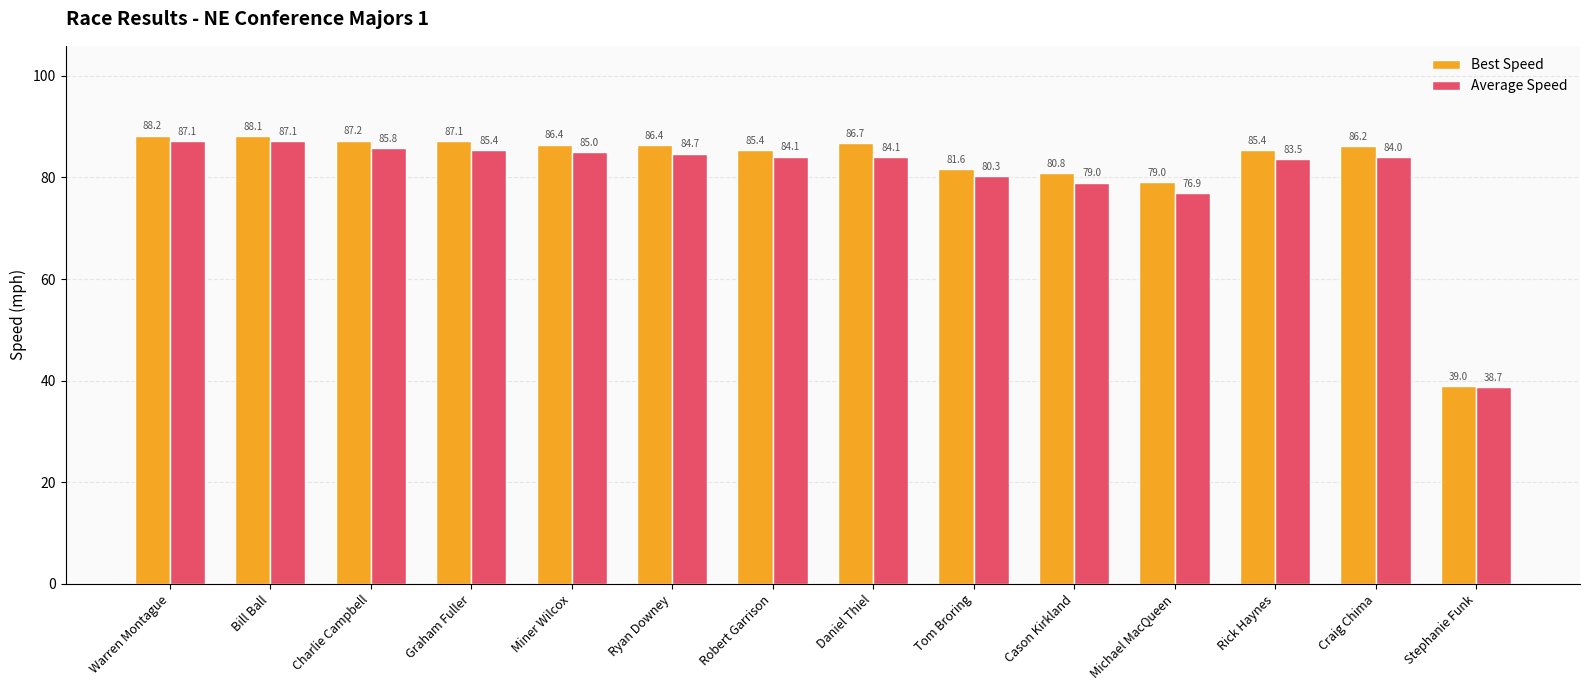

How many data points in Best Speed are less than 86?

6